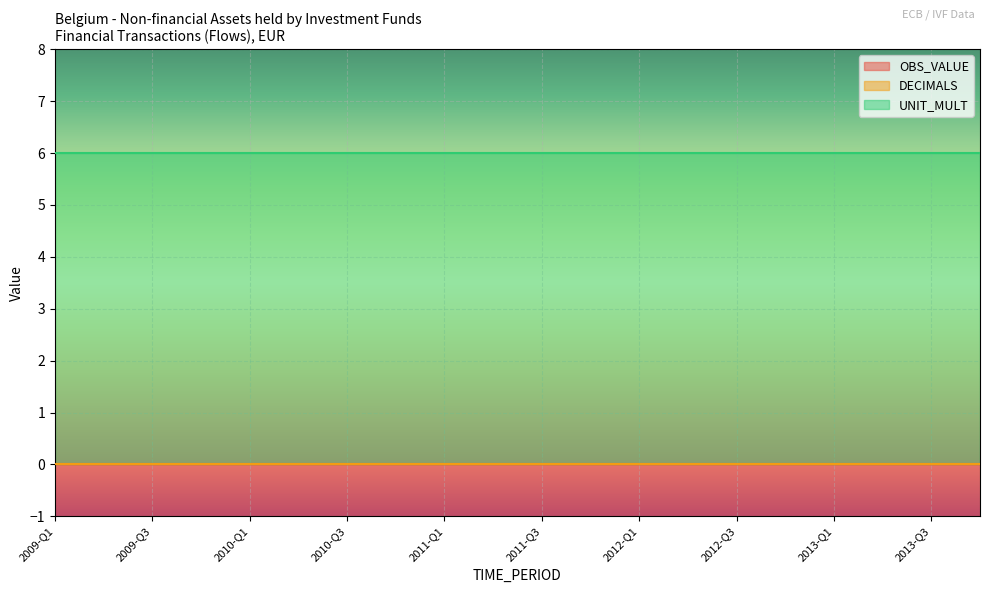

How many categories are shown in the chart?

20